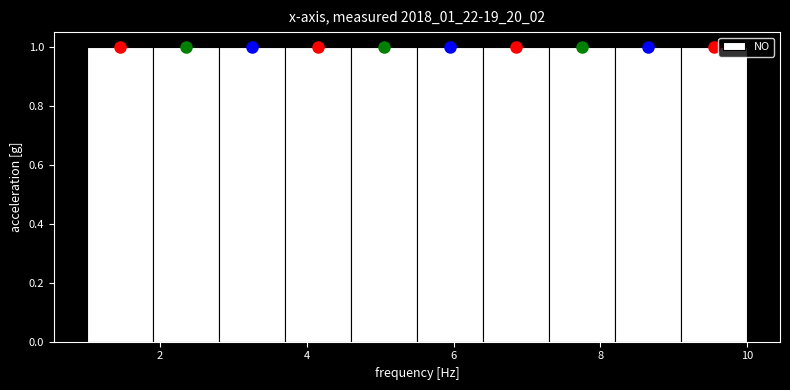

How tall is the bar that spans 8.2 to 9.1 on the x-axis? Neither the bar edges nor the heights are printed on the chart, so give them approximately, as read against the axes.

1